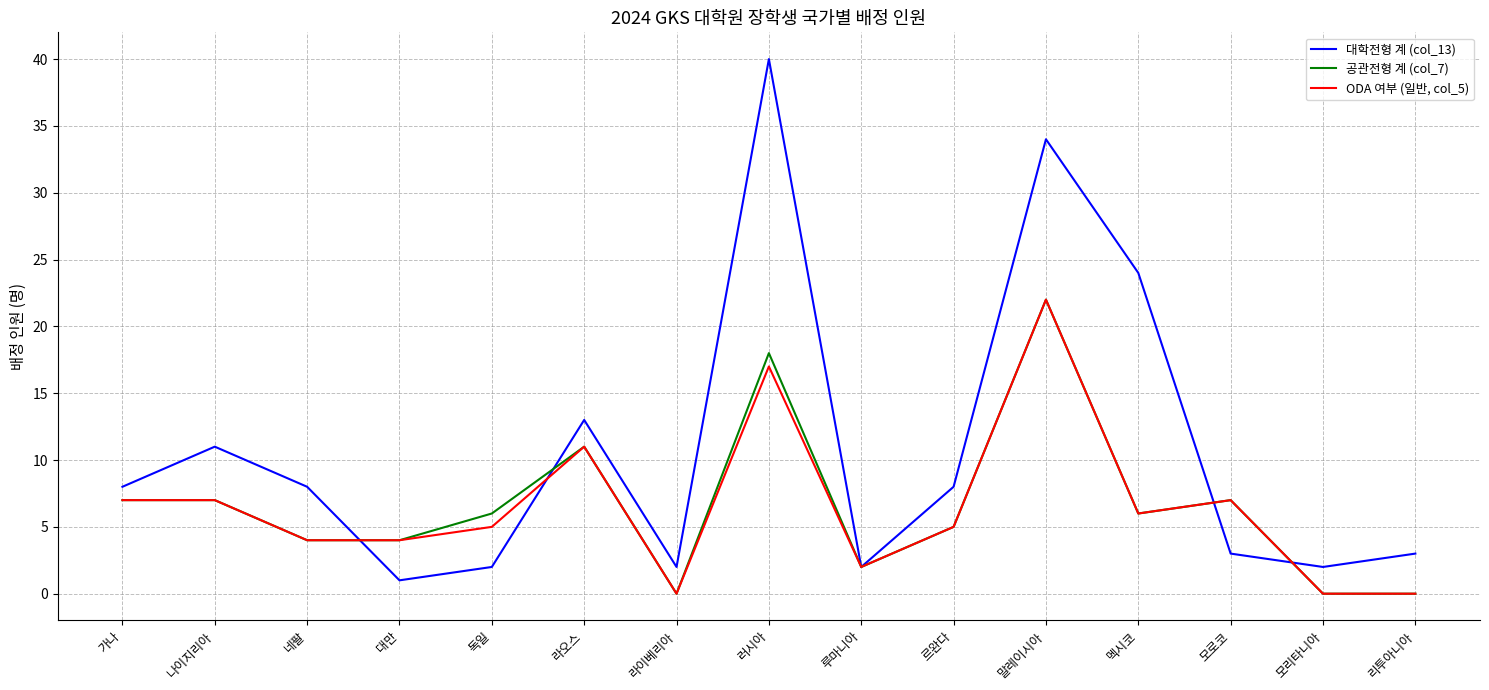

What position from the left is 대만?

4